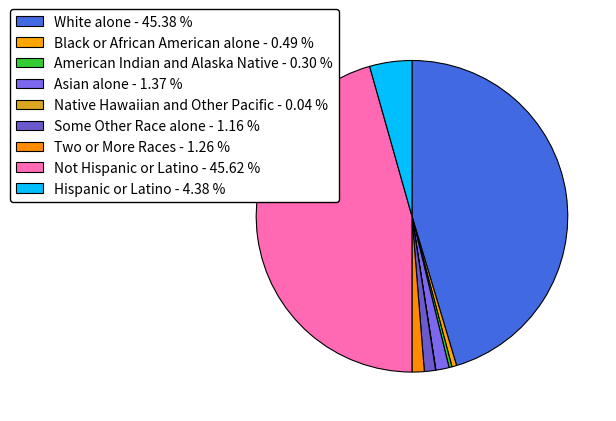

True or false: Not Hispanic or Latino accounts for 46% of the total.

True